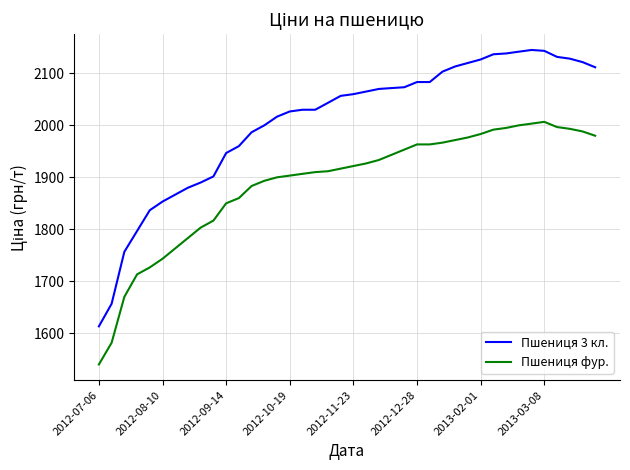

True or false: Пшениця 3 кл. and Пшениця фур. cross at least once.

False